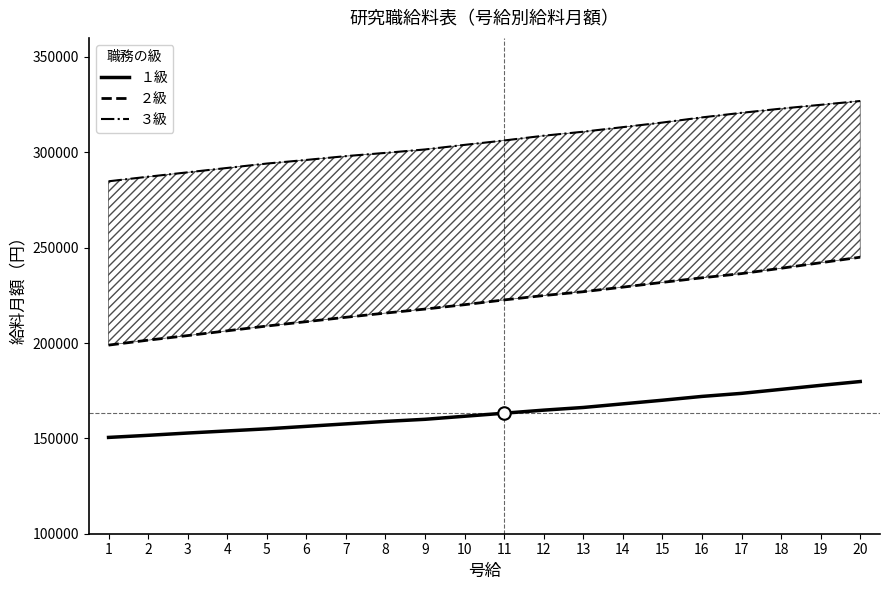

Between 15 and 18, which series saw the biggest shift?

２級